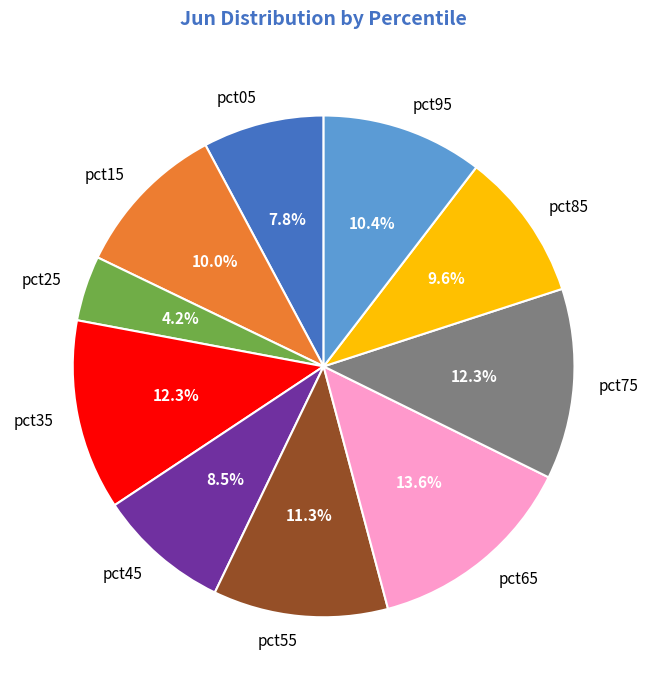

Count the number of slices in the pie.

10